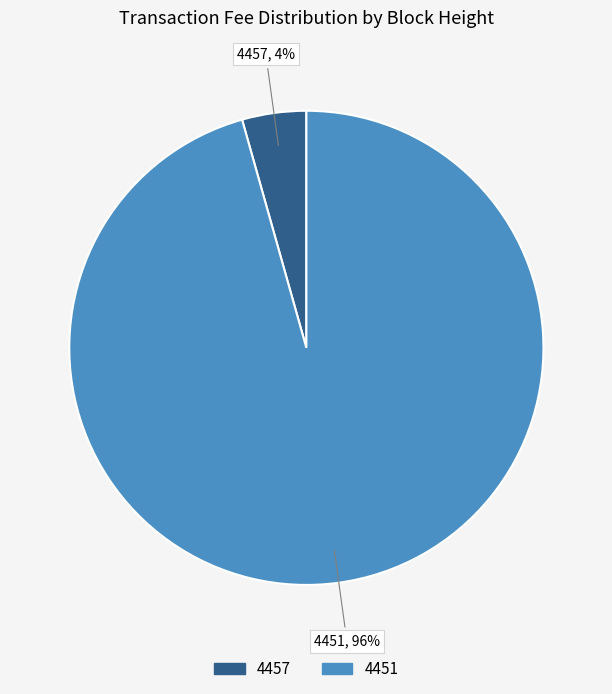

To the nearest percent, what portion does 4457 represent?

4%